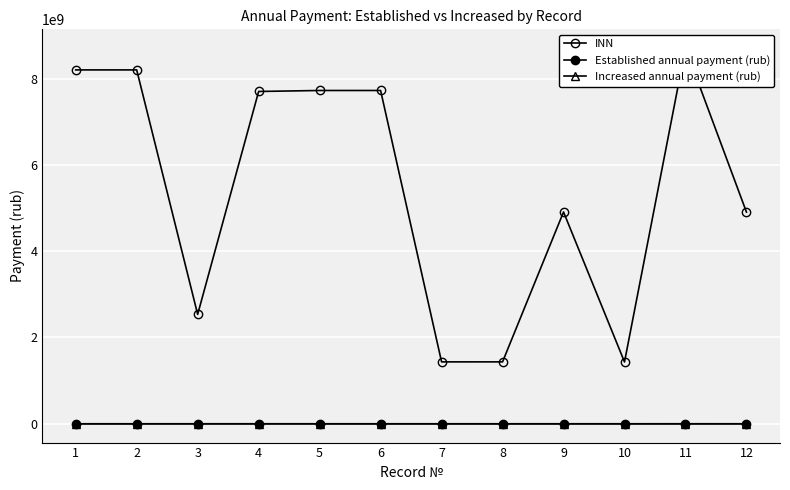

List the series in order of their peak value, highest first.

INN, Increased annual payment (rub), Established annual payment (rub)